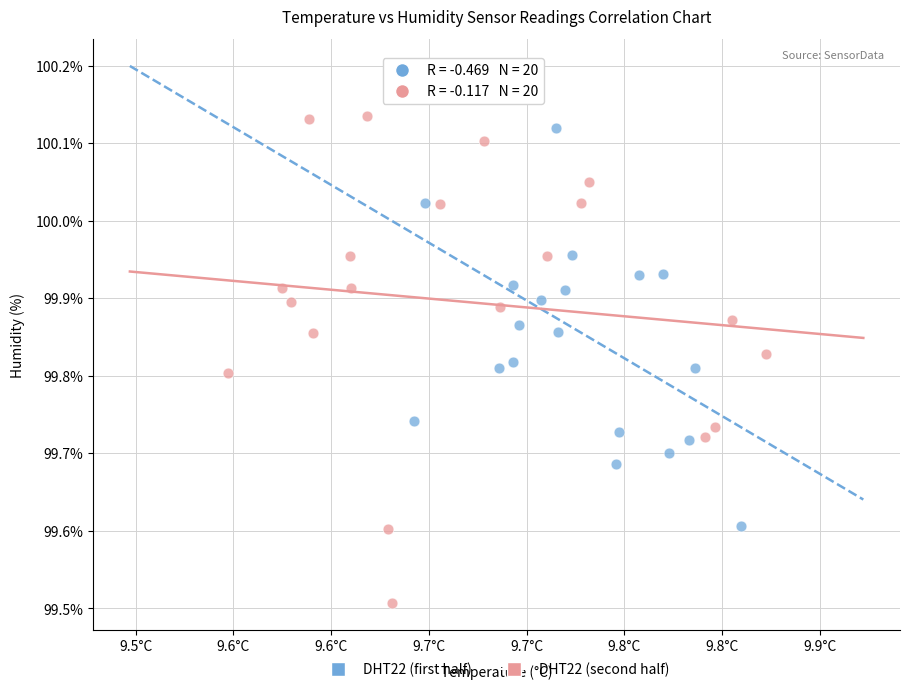

Which series contains the highest Y value?

DHT22 (first half)